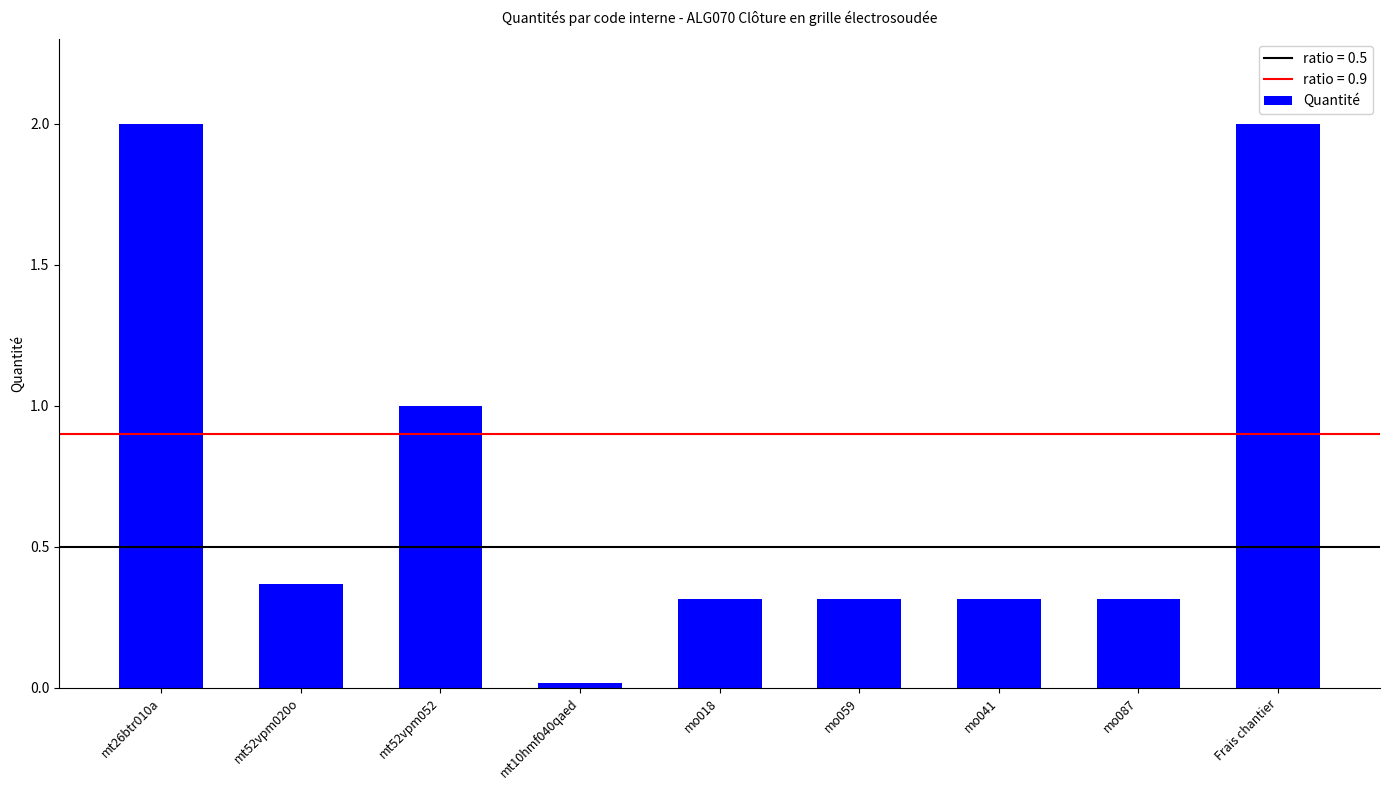

What is the difference between the values at Frais chantier and mo087?

1.7